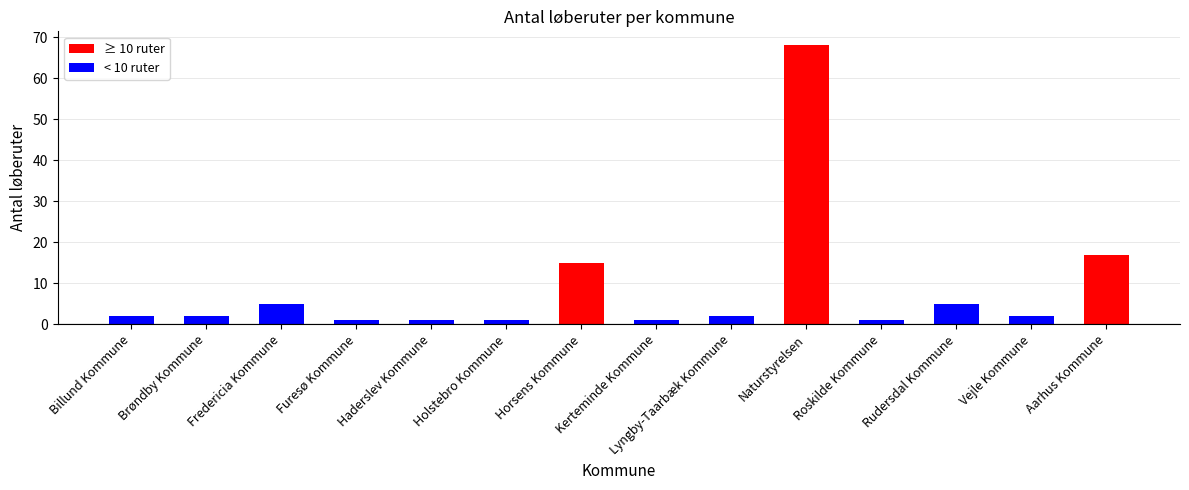

How many data points does each series have?

14